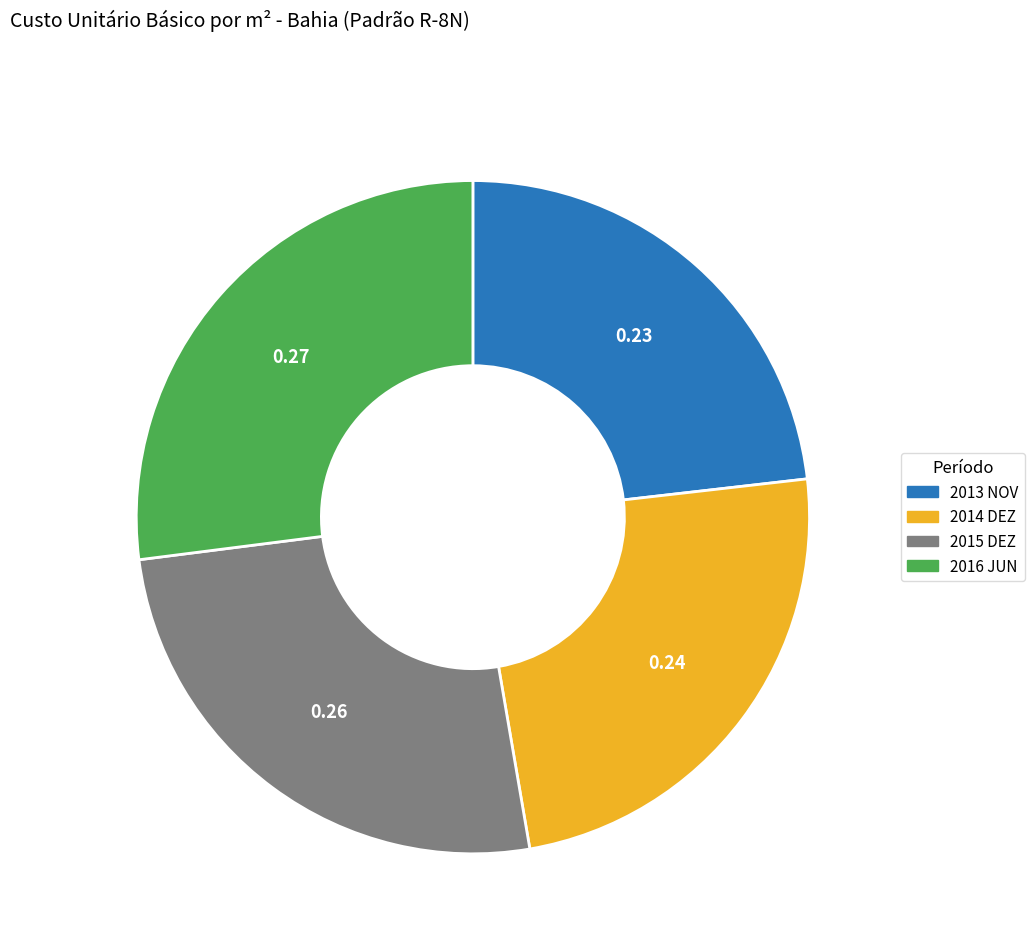

Is it true that 2013 NOV is 15% of the pie?

False